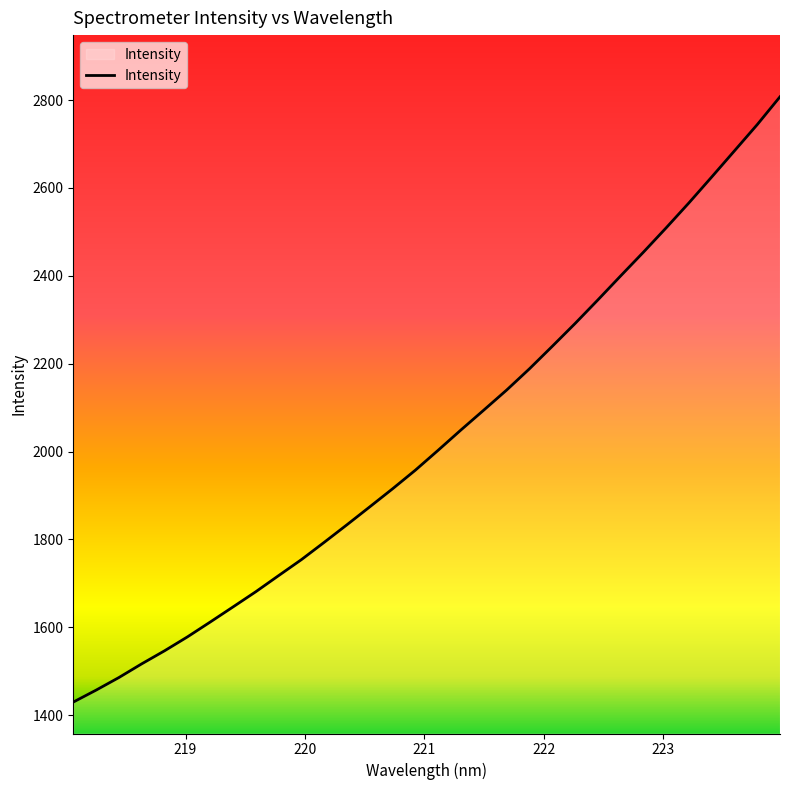

What is the smallest value displayed?

1429.7